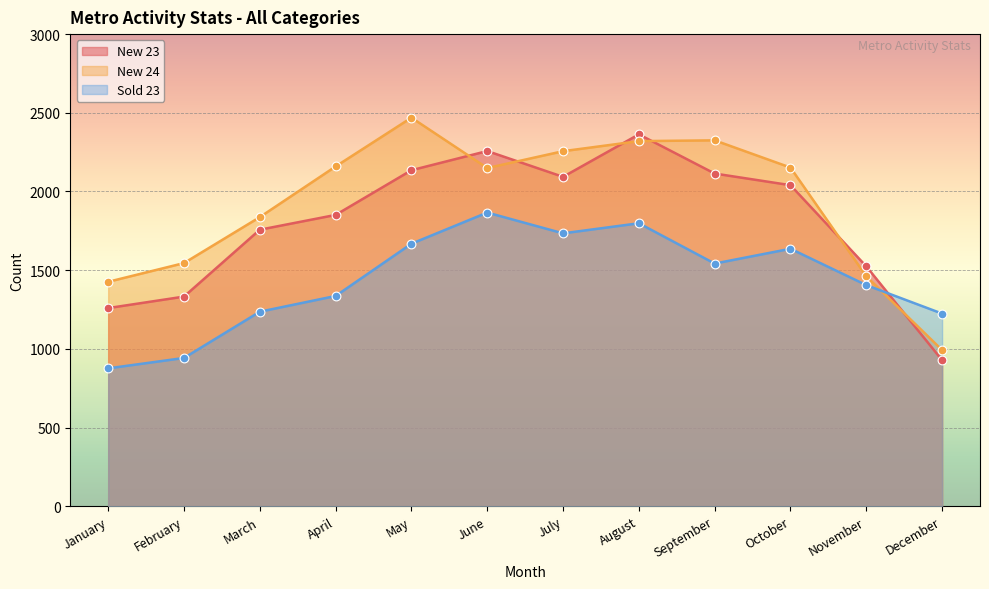

Which series contains the highest Y value?

New 24